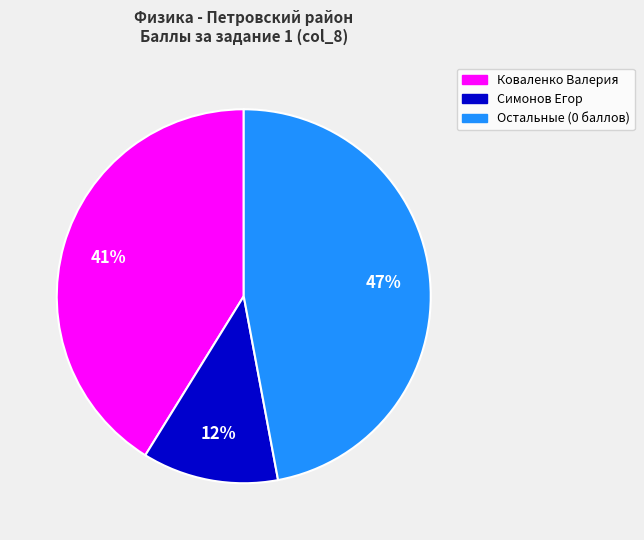

To the nearest percent, what is the average slice percentage?

33%